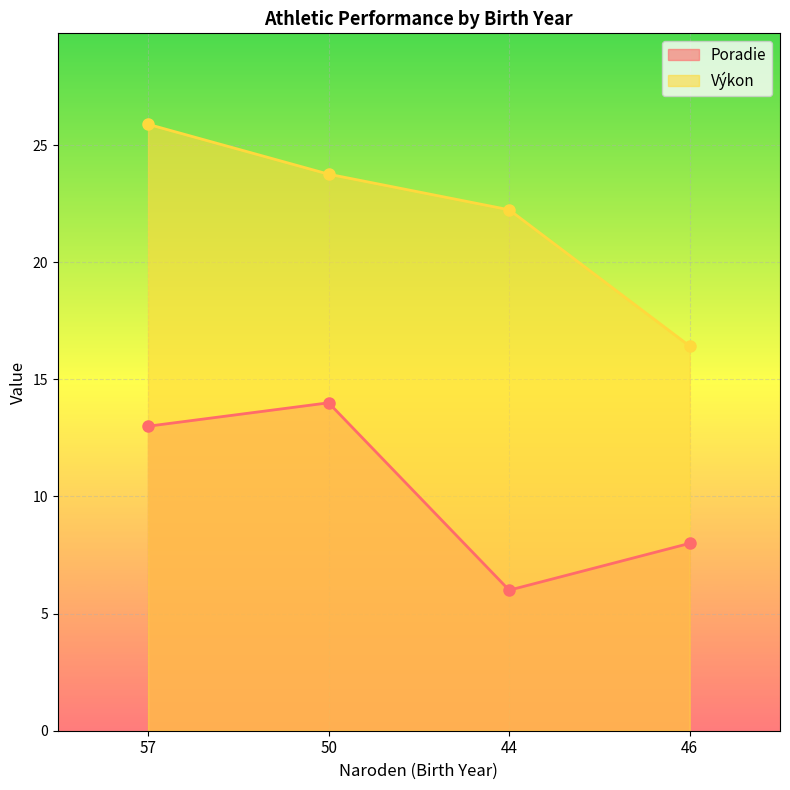

Reading left to right, transcribe all the data shown in this chart.

Poradie: 13.0	14.0	6.0	8.0
Výkon: 25.9	23.8	22.2	16.4